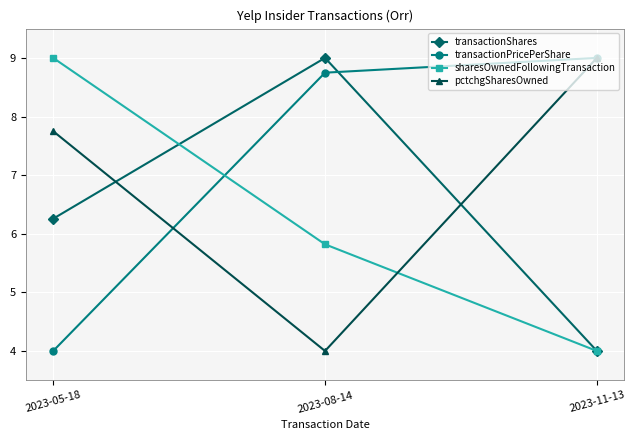

Which series has the largest total across all categories?

transactionPricePerShare